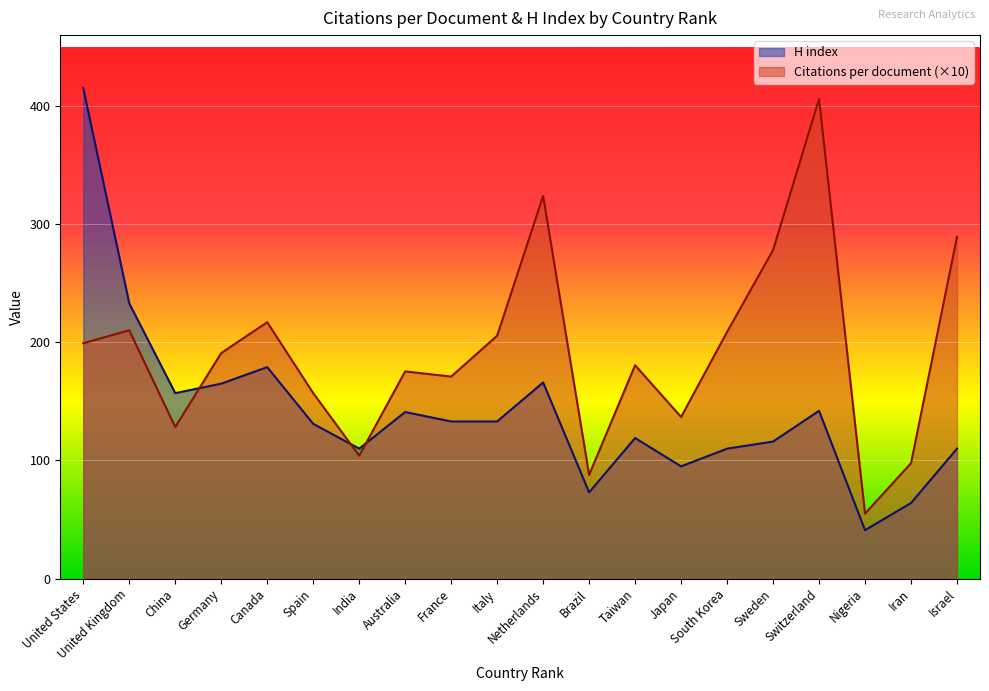

At which label is Citations per document closest to 230?

Canada